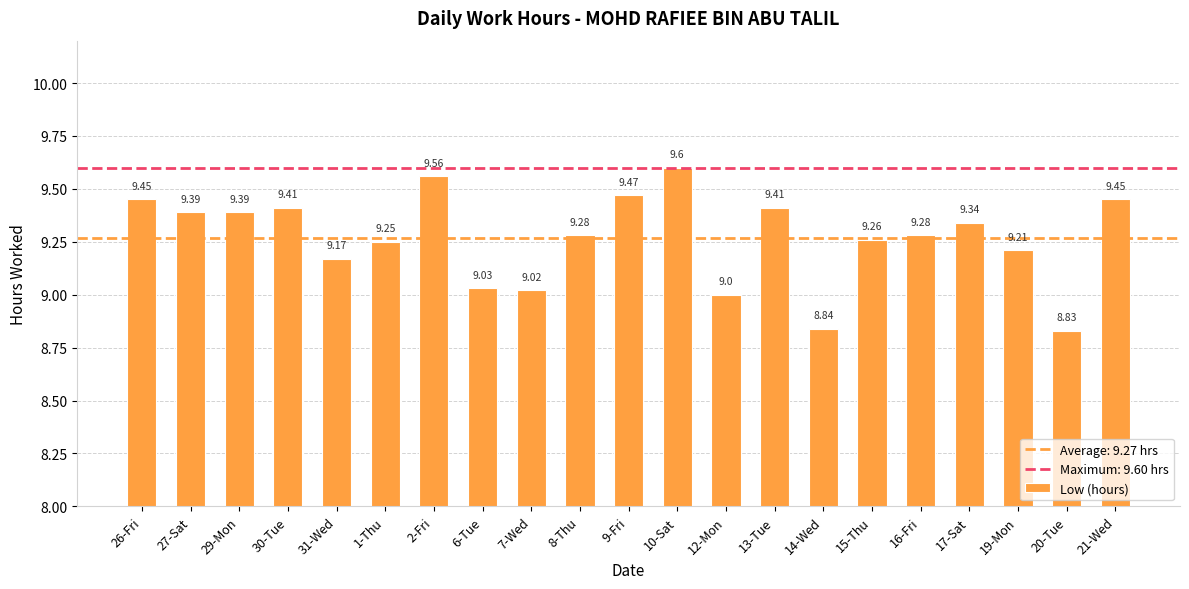

The value at 9-Fri is 9.5. True or false?

True